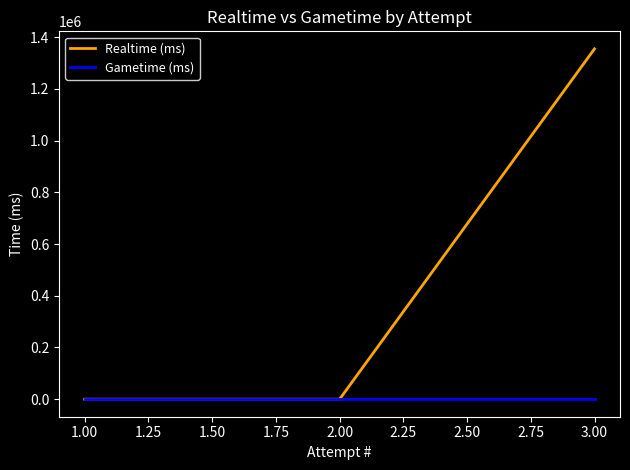

Is this an area chart (filled region under the line)?

No